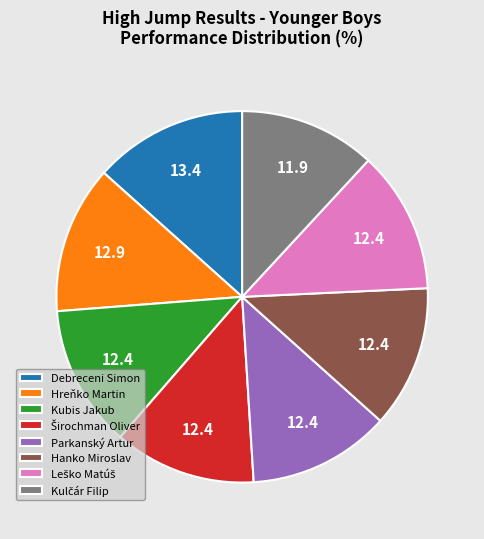

Count the number of slices in the pie.

8